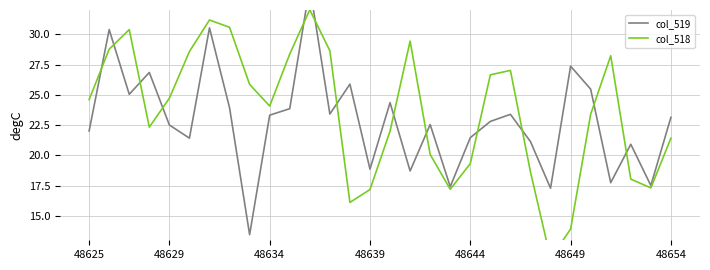

What is the total value across all series at 20?

49.5